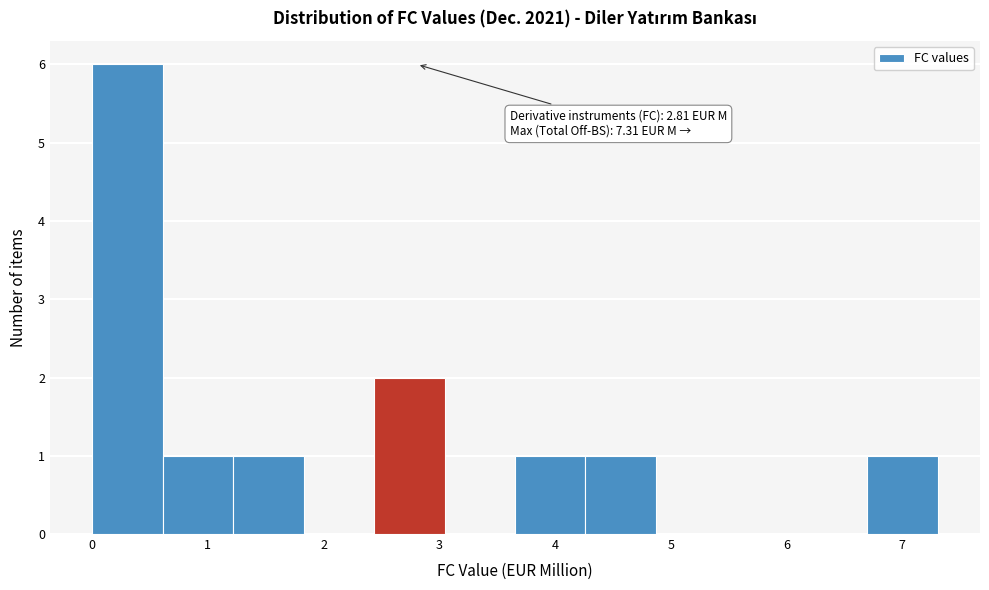

Over which range of the x-axis is the bar tallest?

0.0 to 0.6